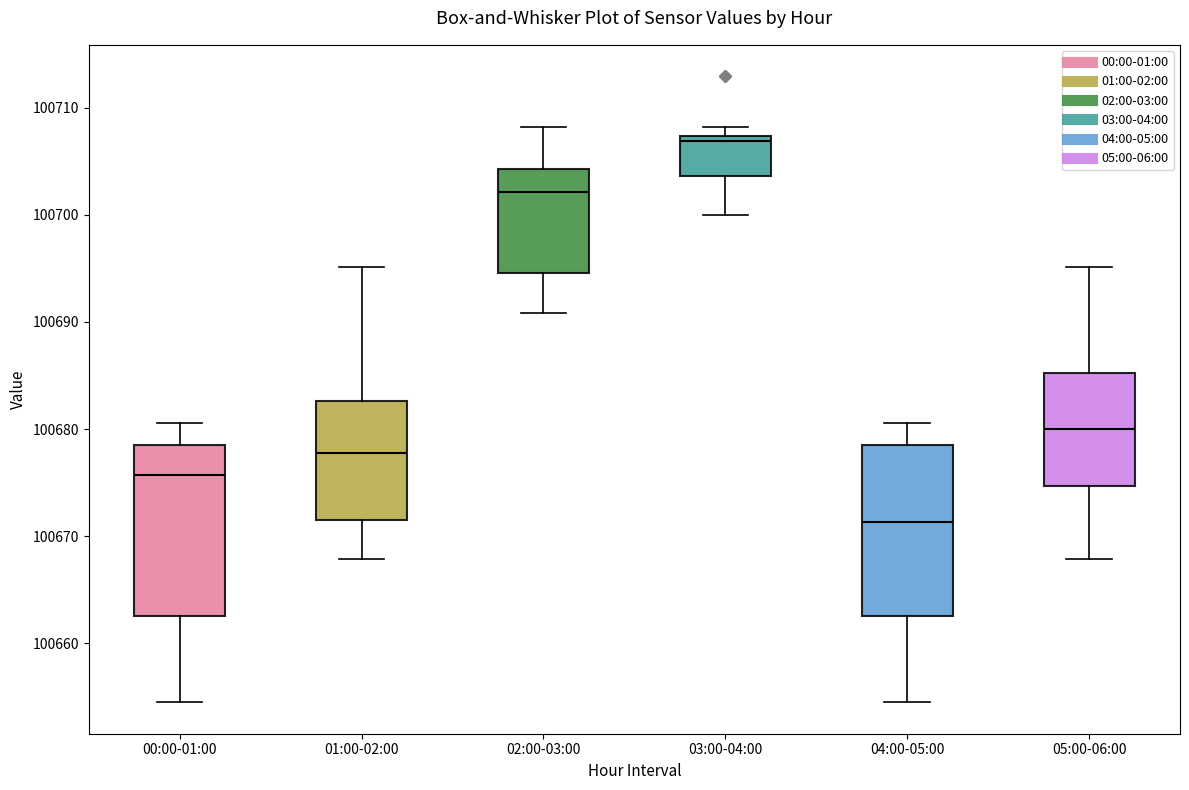

Reading left to right, read every box against the y-axis: the position of its median line, the range the box covers, and the ends of its whiskers. The values are not printed on the chart, so give them approximately, as read against the axis.

00:00-01:00: median 100676, box 100663 to 100679, whiskers 100655 to 100681
01:00-02:00: median 100678, box 100671 to 100683, whiskers 100668 to 100695
02:00-03:00: median 100702, box 100695 to 100704, whiskers 100691 to 100708
03:00-04:00: median 100707 (just below the box's upper edge), box 100704 to 100707, whiskers 100700 to 100708
04:00-05:00: median 100671, box 100663 to 100679, whiskers 100655 to 100681
05:00-06:00: median 100680, box 100675 to 100685, whiskers 100668 to 100695